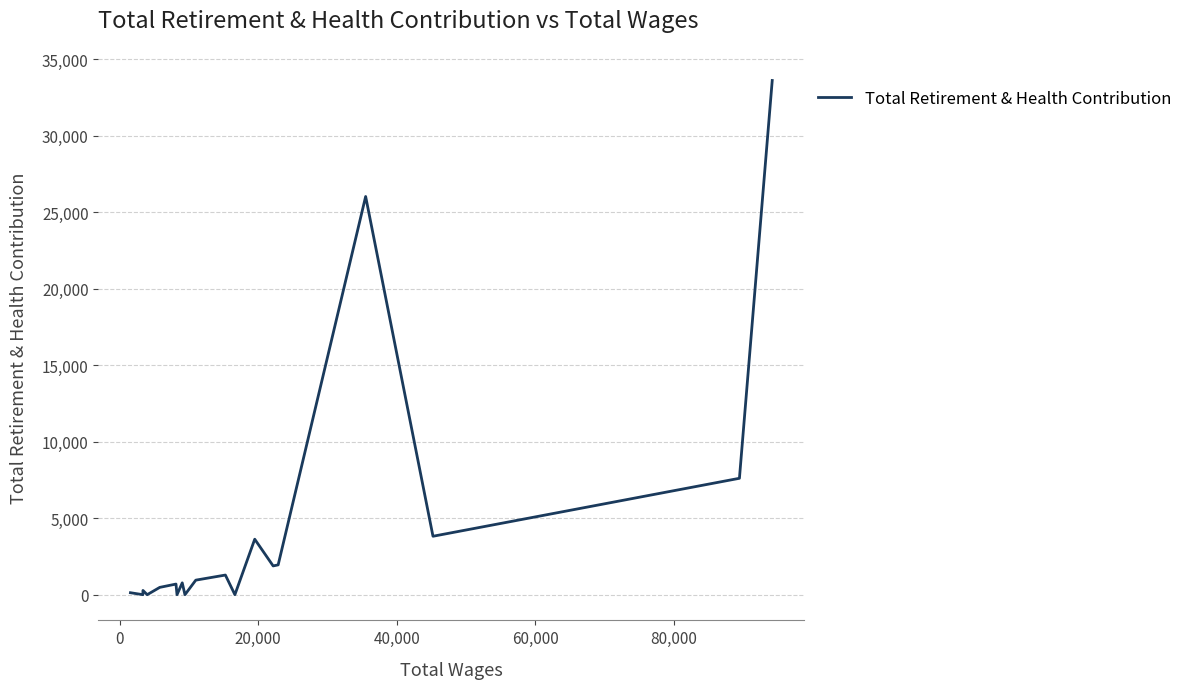

What is the difference between the maximum and minimum values?

33614.4